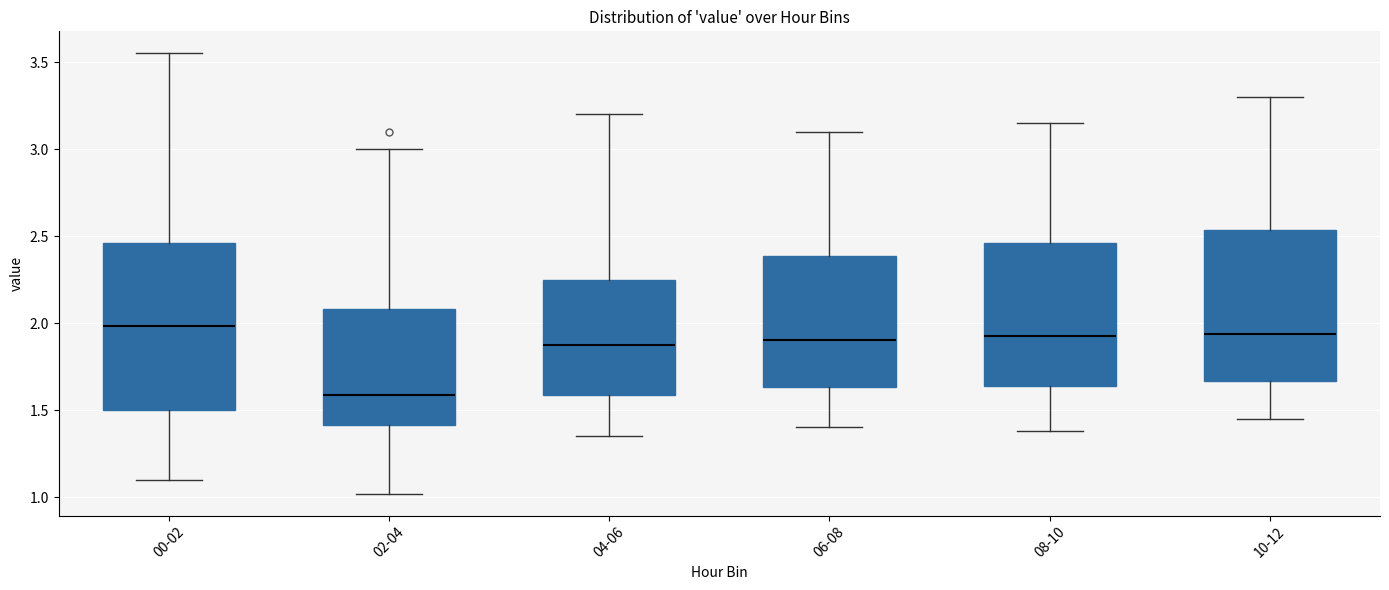

Reading left to right, read every box against the y-axis: the position of its median line, the range the box covers, and the ends of its whiskers. The values are not printed on the chart, so give them approximately, as read against the axis.

00-02: median 2.00, box 1.50 to 2.45, whiskers 1.10 to 3.55
02-04: median 1.60, box 1.40 to 2.10, whiskers 1.00 to 3.00
04-06: median 1.90, box 1.60 to 2.25, whiskers 1.35 to 3.20
06-08: median 1.90, box 1.65 to 2.40, whiskers 1.40 to 3.10
08-10: median 1.95, box 1.65 to 2.45, whiskers 1.40 to 3.15
10-12: median 1.95, box 1.65 to 2.55, whiskers 1.45 to 3.30